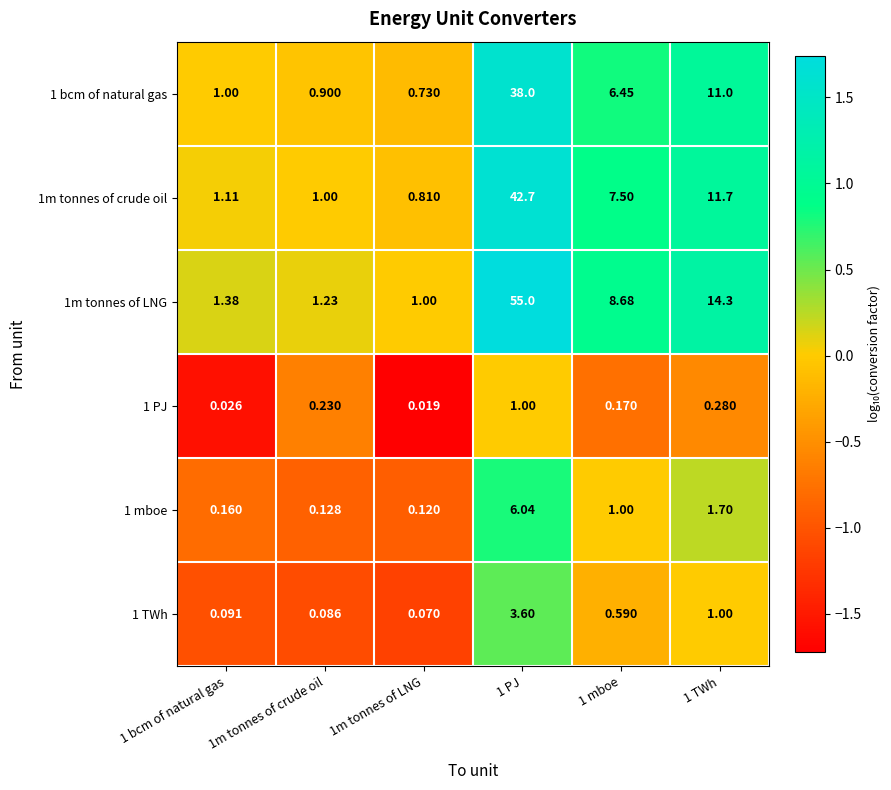

Is the value of 1 bcm of natural gas at 1 TWh greater than the value of 1m tonnes of LNG at 1 TWh?

No